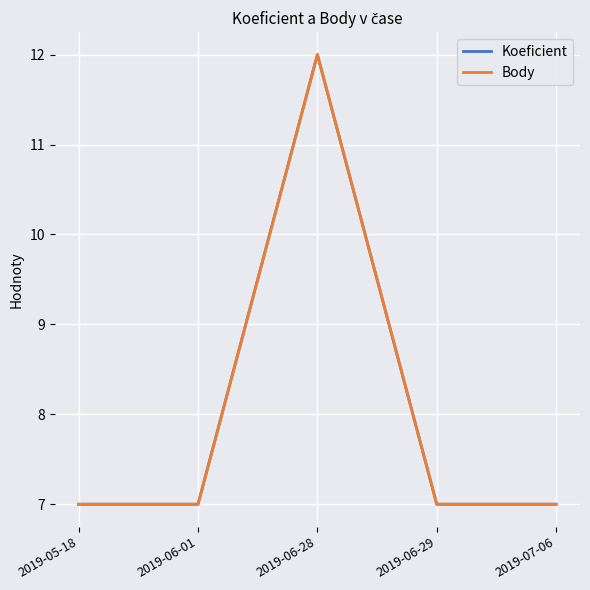

True or false: Body and Koeficient intersect in this chart.

False